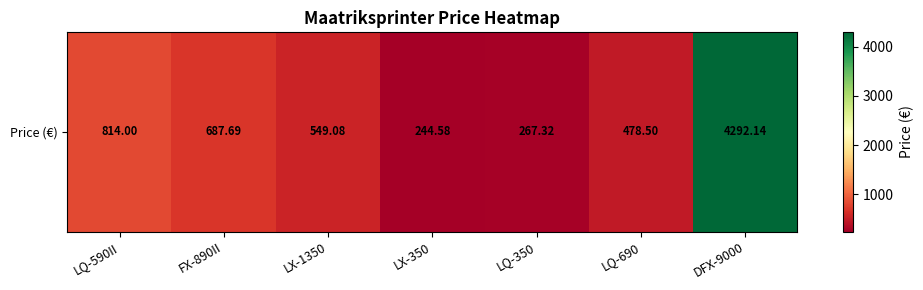

Read the value at DFX-9000.

4292.1